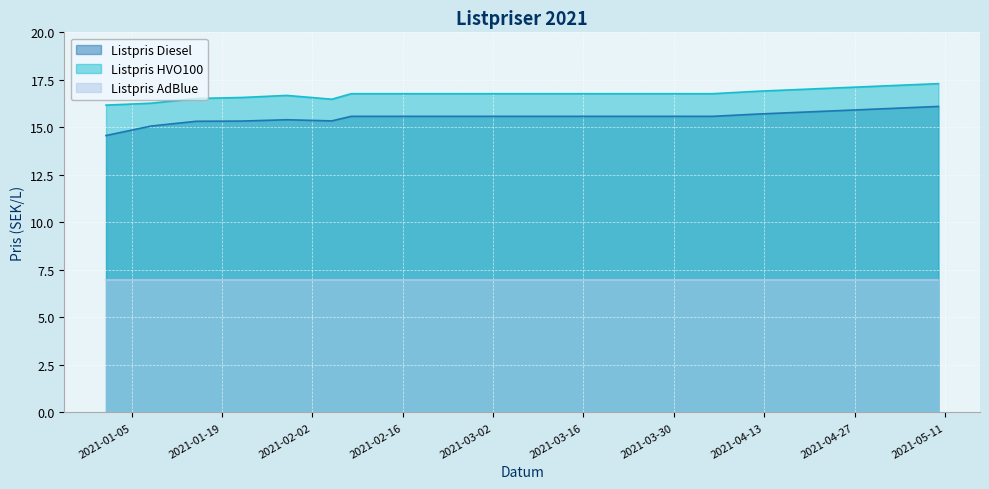

Which series changed the most between 2021-01-22 and 2021-03-15?

Listpris Diesel